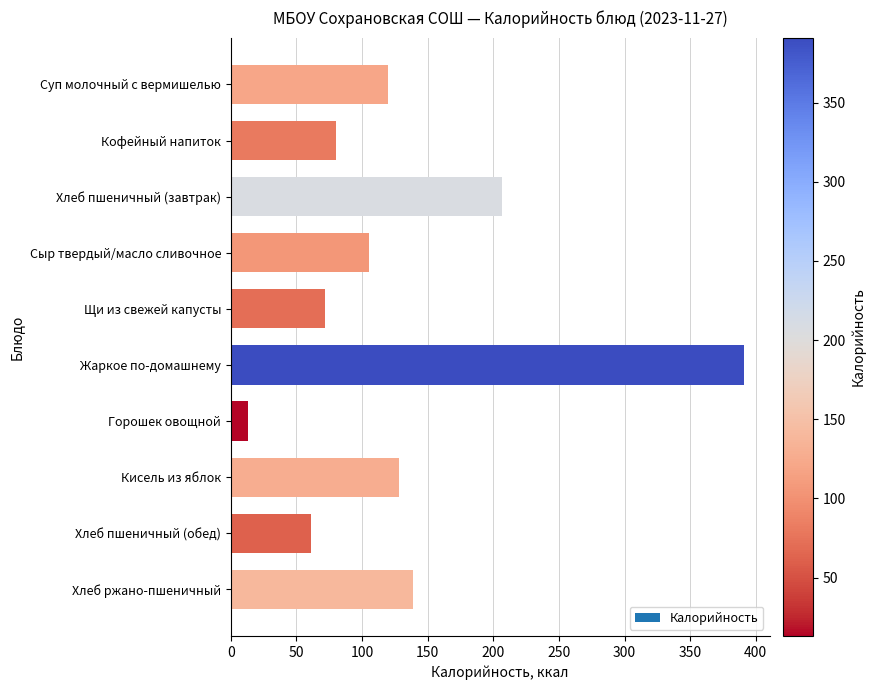

What is the sum of the values at Хлеб пшеничный (завтрак) and Щи из свежей капусты?

279